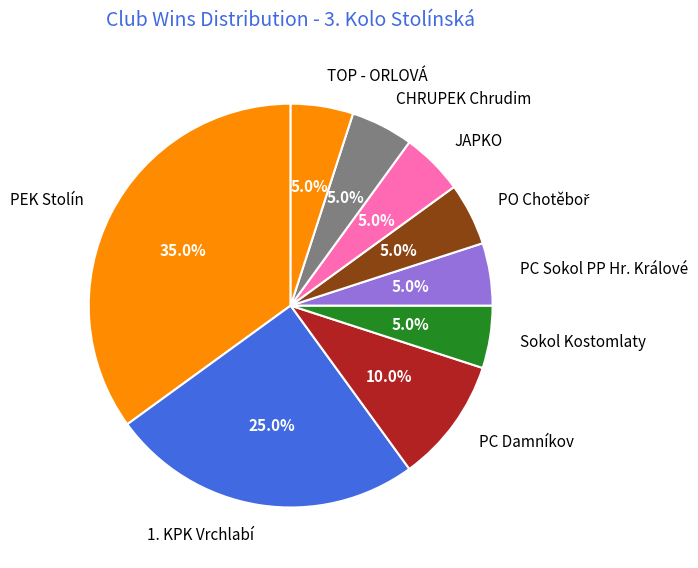

Does any single category account for the majority?

No